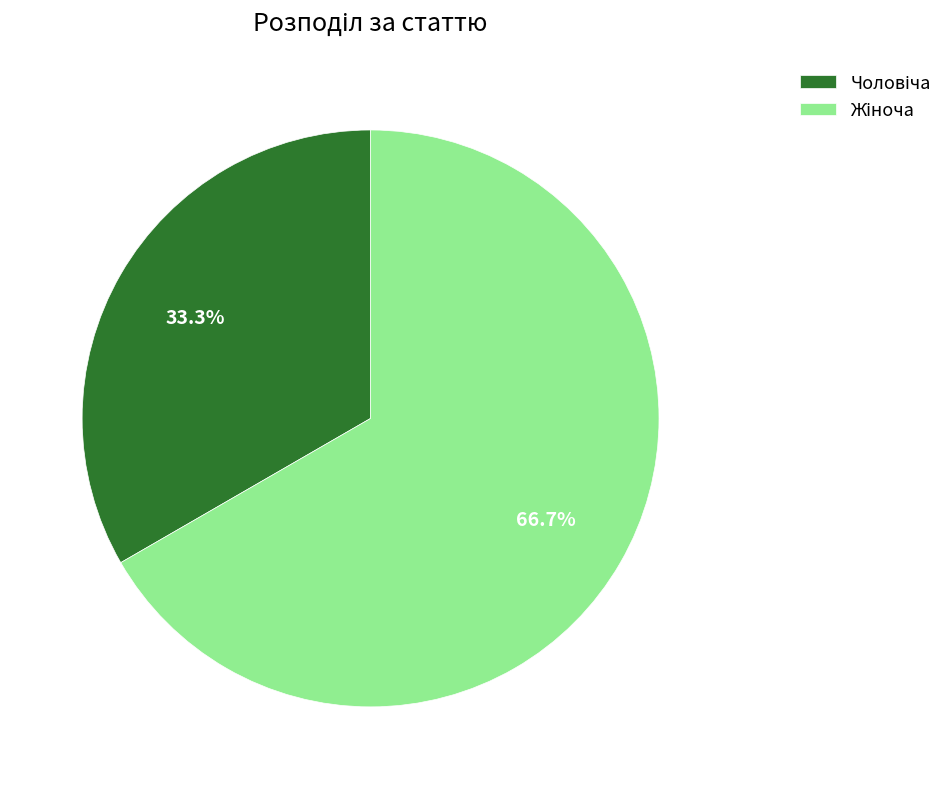

Does any single category account for the majority?

Yes